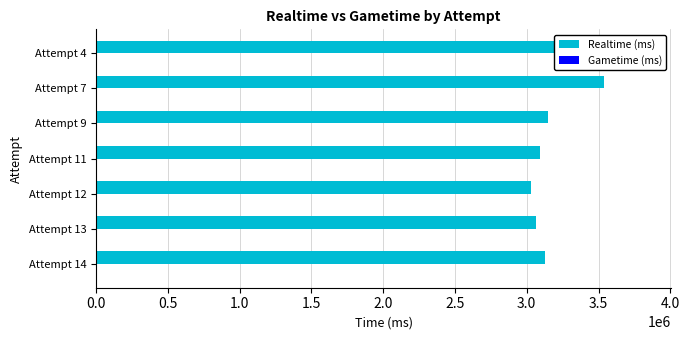

Is the value of Realtime (ms) at 1.5 greater than the value of Gametime (ms) at 1.0?

Yes